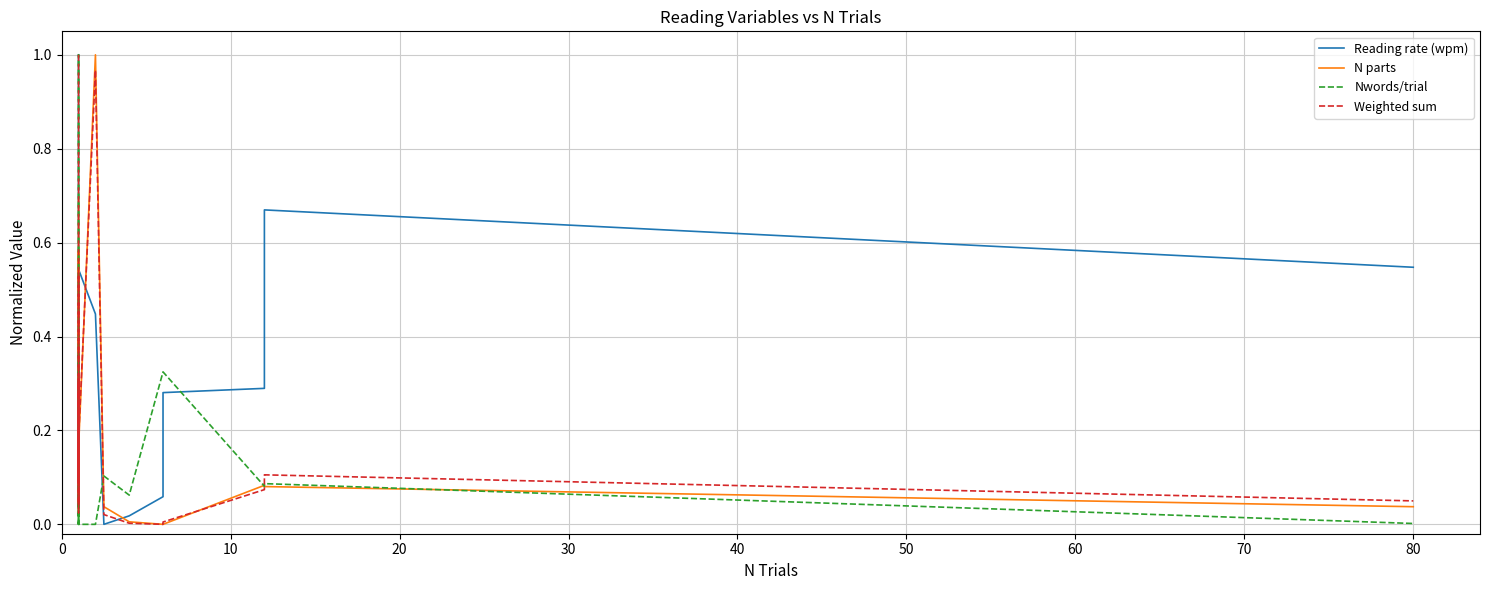

Reading right to left, transcribe all the data shown in this chart.

Reading rate (wpm): 0.5	0.7	0.3	0.3	0.1	0.0	0.0	0.4	0.5	0.5	0.2	0.4	0.4	0.2	0.2	0.3	0.3	0.8	0.9	1.0
N parts: 0.0	0.1	0.1	0.0	0.0	0.0	0.0	1.0	0.2	0.0	0.1	0.6	0.2	0.0	0.4	0.3	0.1	0.1	0.1	0.7
Nwords/trial: 0.0	0.1	0.1	0.3	0.3	0.1	0.1	0.0	0.0	0.0	1.0	0.0	0.4	0.4	0.0	0.0	0.0	0.0	0.0	0.0
Weighted sum: 0.0	0.1	0.1	0.0	0.0	0.0	0.0	1.0	0.2	0.0	0.0	0.5	0.1	0.0	0.3	0.2	0.1	0.2	0.1	1.0